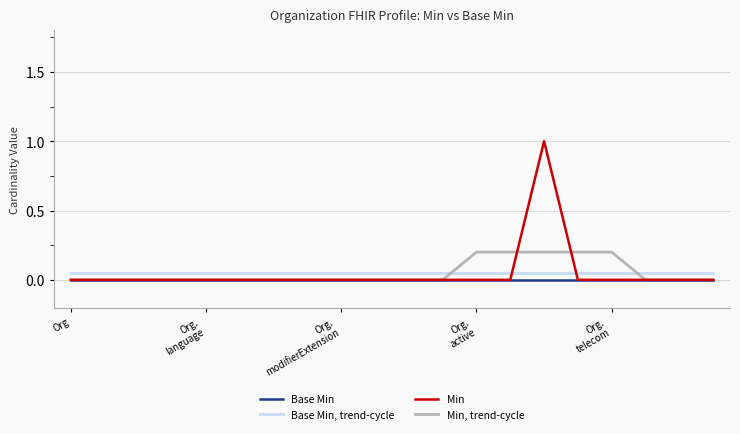

Which series has the largest range (max minus min)?

Min